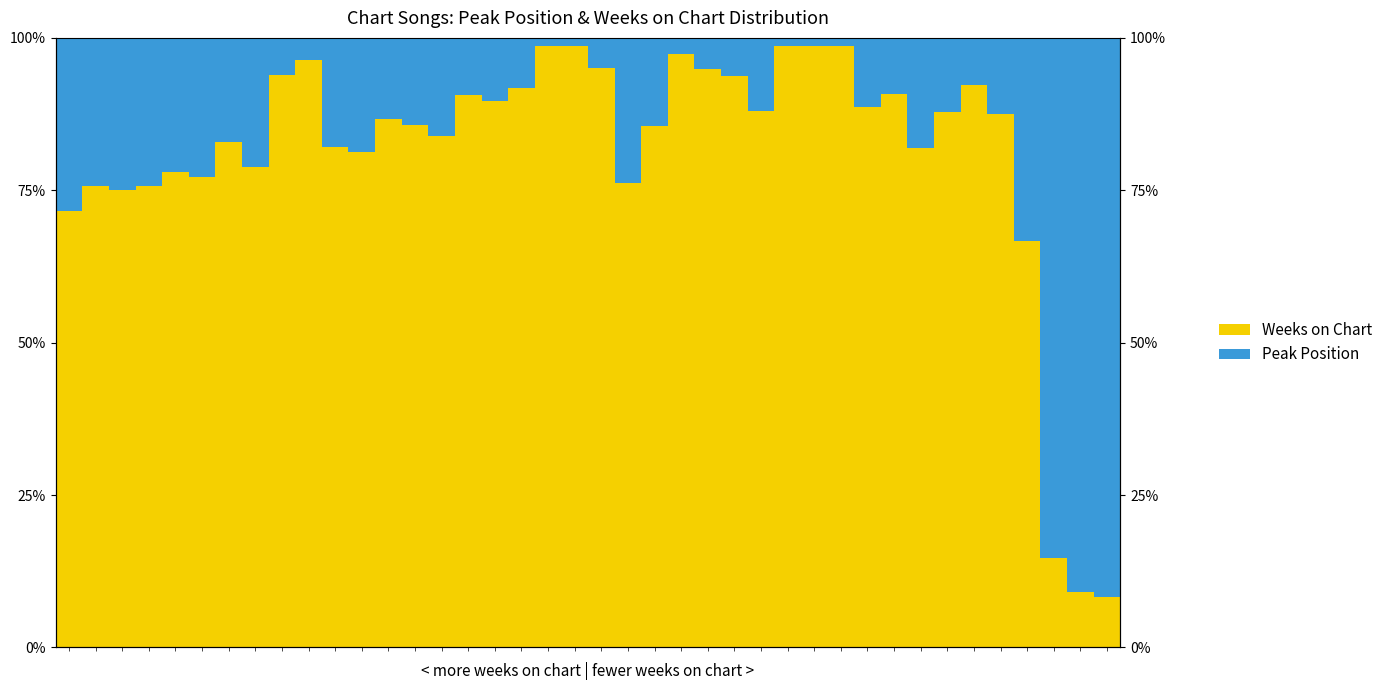

Reading left to right, extract all data points from this chart.

Weeks on Chart: 0=71.6	1=75.7	2=75.0	3=75.7	4=78.0	5=77.2	6=83.0	7=78.8	8=94.0	9=96.3	10=82.1	11=81.2	12=86.7	13=85.7	14=83.9	15=90.7	16=89.7	17=91.8	18=98.7	19=98.7	20=95.1	21=76.2	22=85.6	23=97.4	24=94.9	25=93.7	26=88.0	27=98.6	28=98.6	29=98.6	30=88.6	31=90.8	32=81.9	33=87.9	34=92.3	35=87.5	36=66.7	37=14.7	38=9.1	39=8.3
Peak Position: 0=28.4	1=24.3	2=25.0	3=24.3	4=22.0	5=22.8	6=17.0	7=21.2	8=6.0	9=3.7	10=17.9	11=18.8	12=13.3	13=14.3	14=16.1	15=9.3	16=10.3	17=8.2	18=1.3	19=1.3	20=4.9	21=23.8	22=14.4	23=2.6	24=5.1	25=6.3	26=12.0	27=1.4	28=1.4	29=1.4	30=11.4	31=9.2	32=18.1	33=12.1	34=7.7	35=12.5	36=33.3	37=85.3	38=90.9	39=91.7